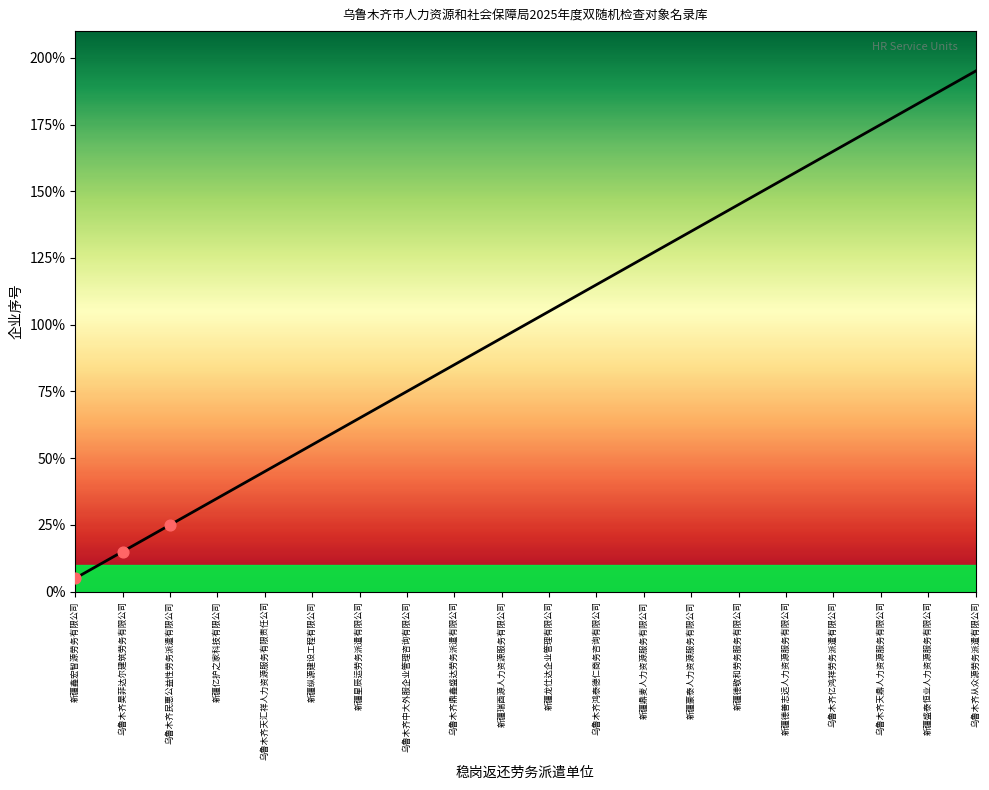

Between 新疆鼎麦人力资源服务有限公司 and 新疆鑫宏智源劳务有限公司, which is larger?

新疆鼎麦人力资源服务有限公司